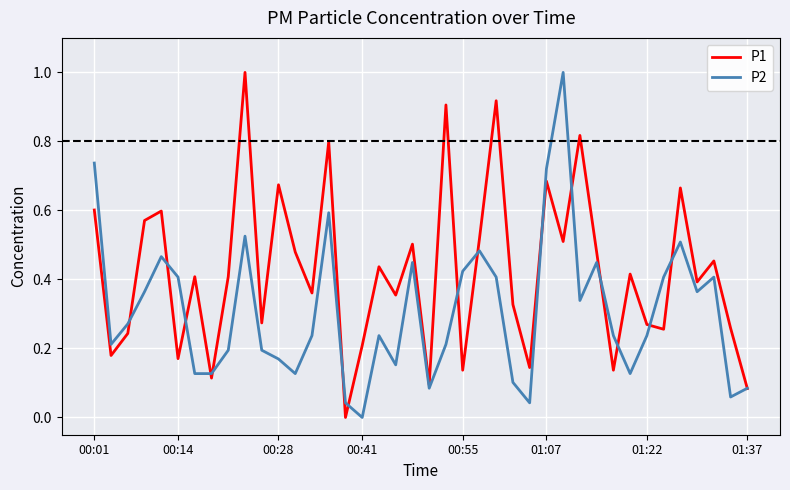

What is the greatest value displayed?

1.0